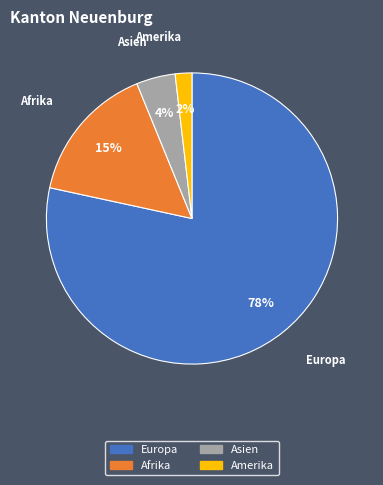

To the nearest percent, what is the difference between the largest and smallest slice percentages?

77%